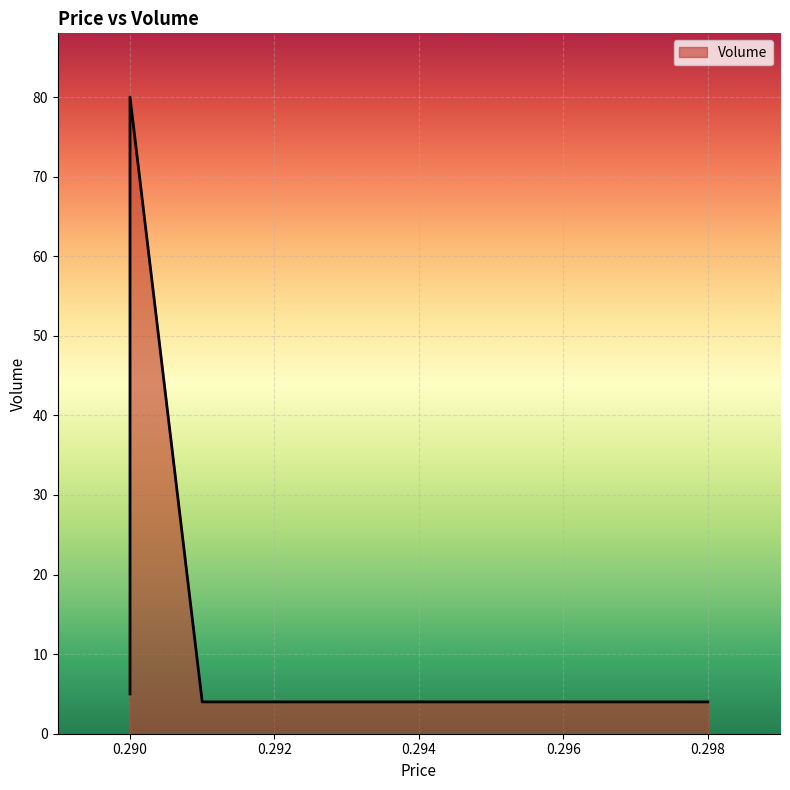

Approximately how many times larger is the value at 0.291 compared to 0.29?

0.8